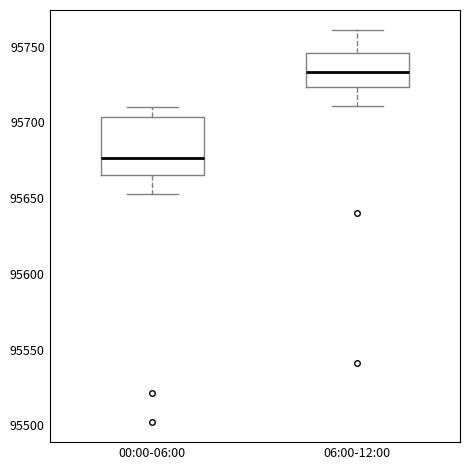

Reading left to right, read every box against the y-axis: the position of its median line, the range the box covers, and the ends of its whiskers. The values are not printed on the chart, so give them approximately, as read against the axis.

00:00-06:00: median 95675, box 95665 to 95705, whiskers 95655 to 95710
06:00-12:00: median 95735, box 95725 to 95745, whiskers 95710 to 95760